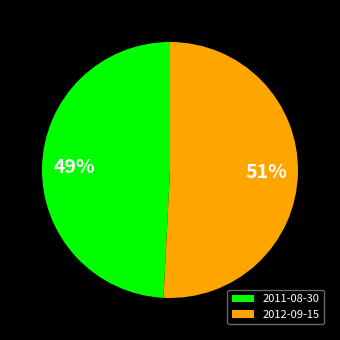

To the nearest percent, what is the difference between the 2011-08-30 and 2012-09-15 slice percentages?

2%